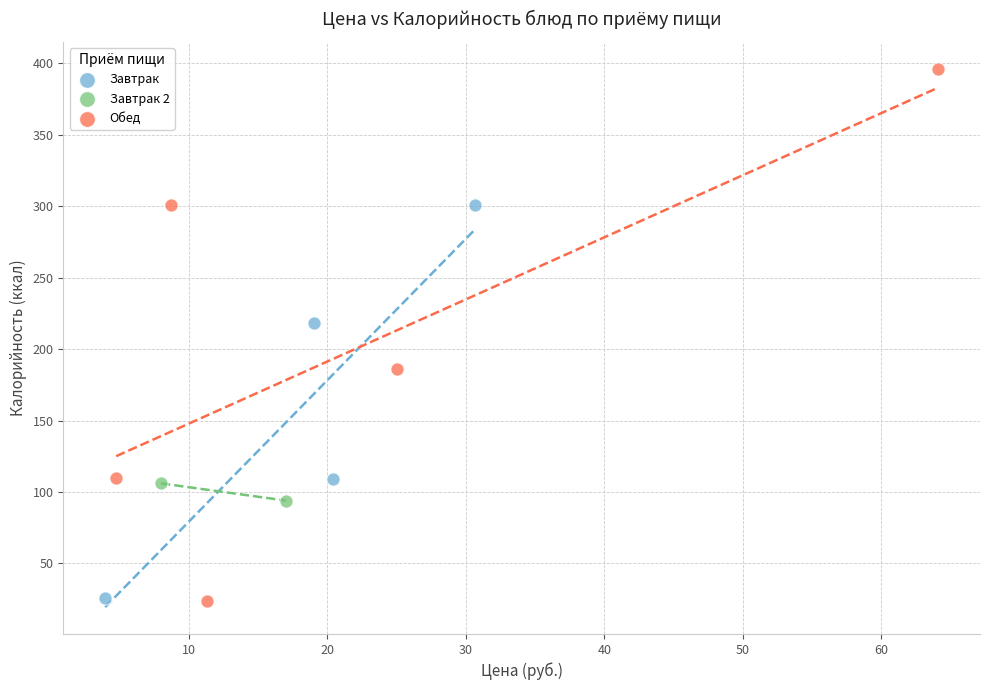

What are all the series names shown in the legend?

Завтрак, Завтрак 2, Обед